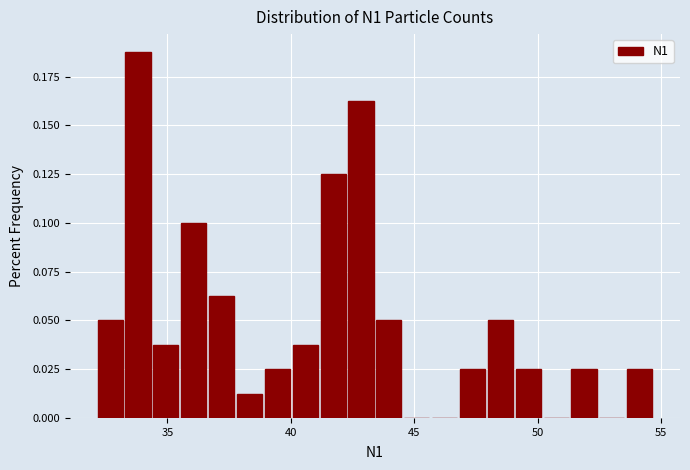

Read against the x-axis, roughly where is the centre of the tallest bar?

34.0